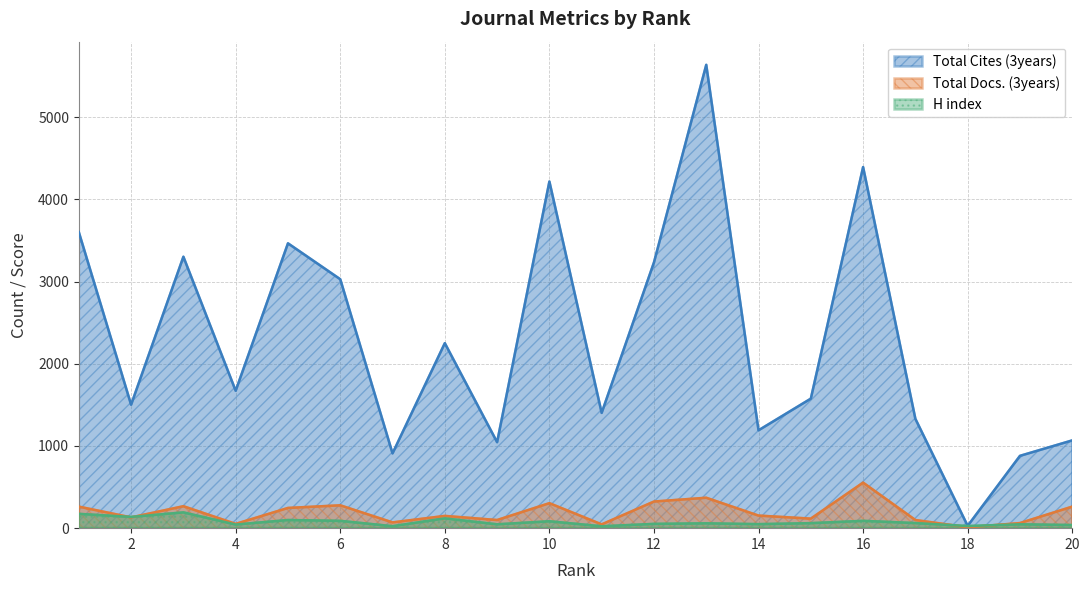

Which series changed the most between 1 and 10?

Total Cites (3years)